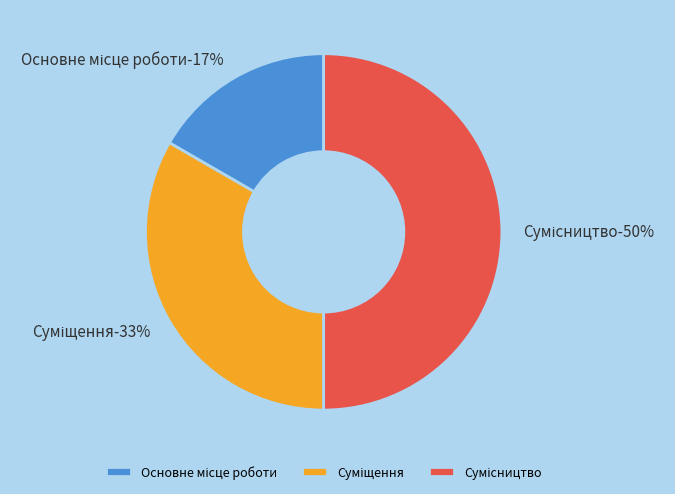

How many segments does this pie chart have?

3